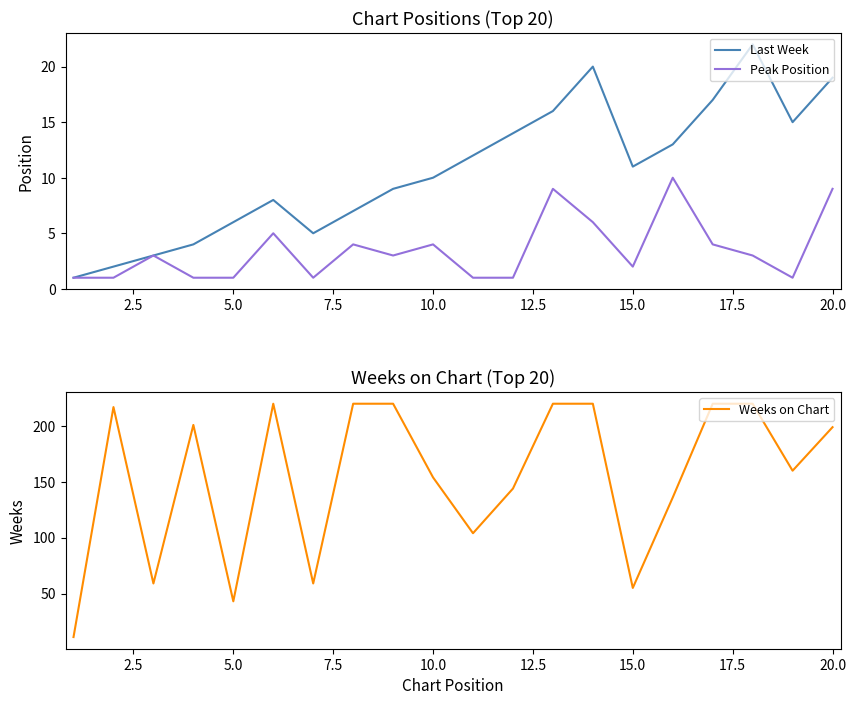

Is it true that Peak Position equals 2 at 15.0?

True